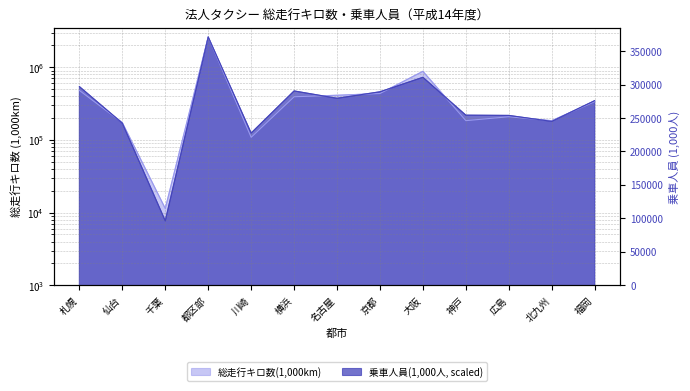

True or false: 総走行キロ数(1,000km) has more than 0 points higher than both neighbors.

True